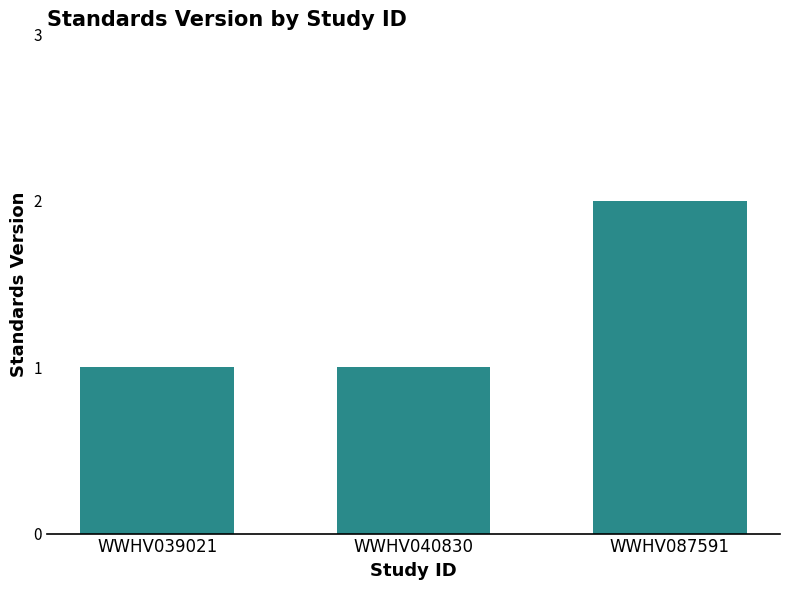

What is the sum of all values?

4